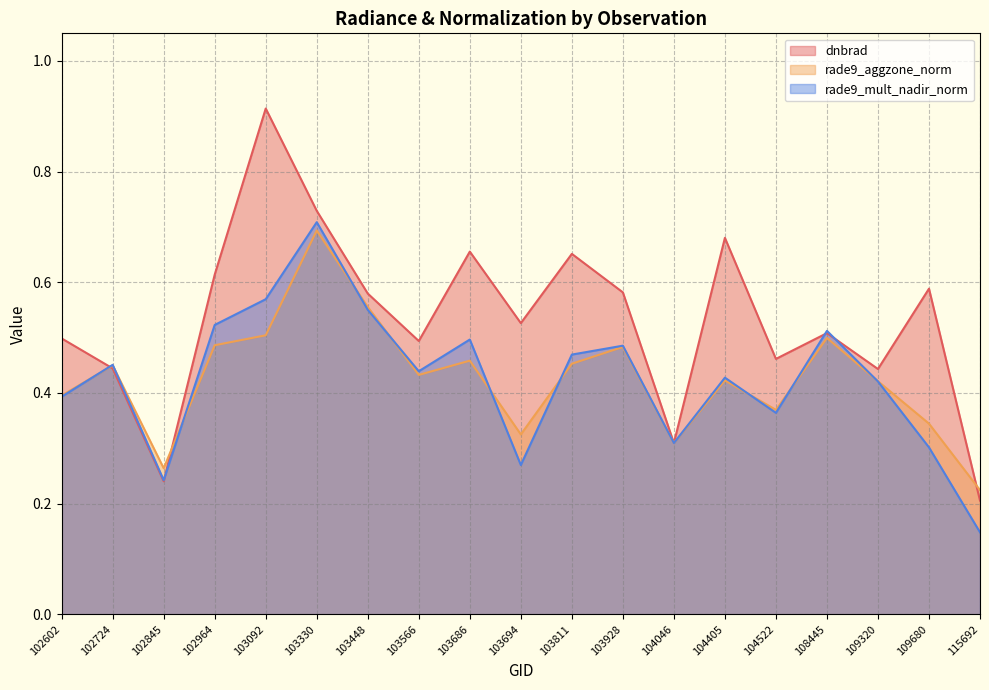

Count the rade9_aggzone_norm values in the range 0 to 1.

19